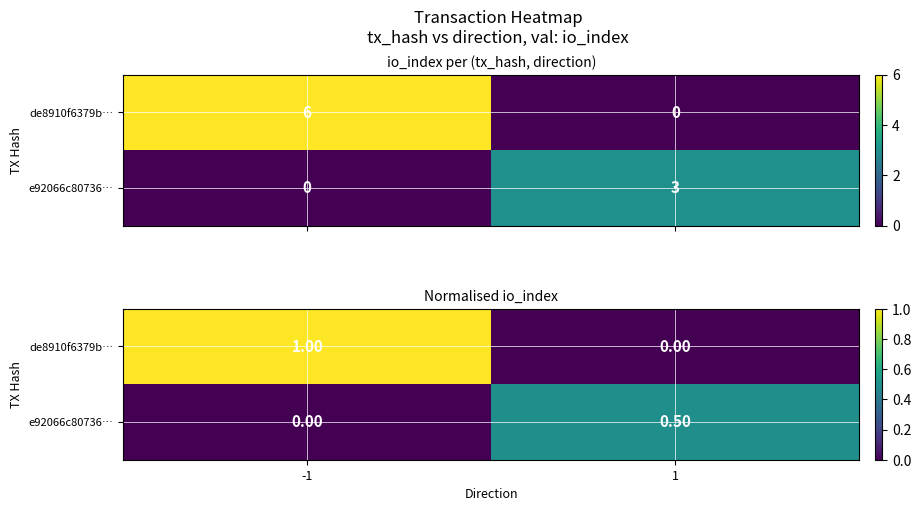

What is the maximum value shown in the chart?

1.0